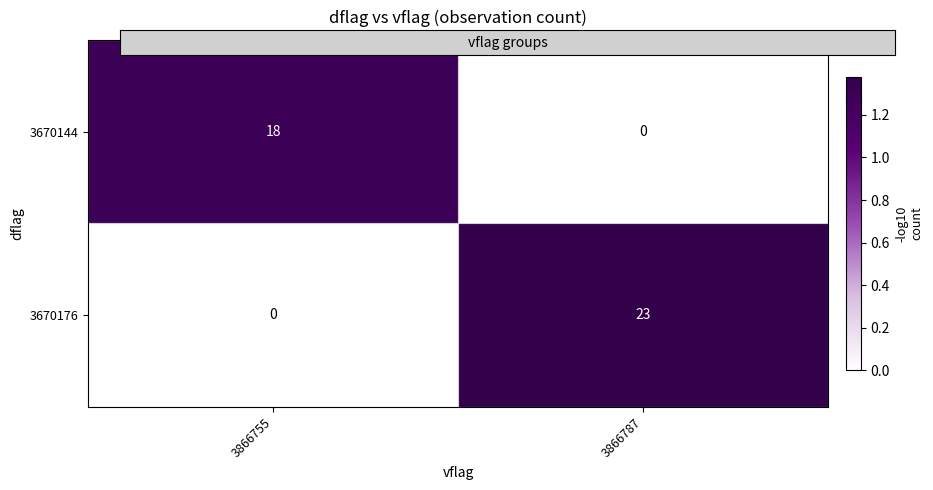

Is it true that 3670144 equals 18 at 3866755?

True